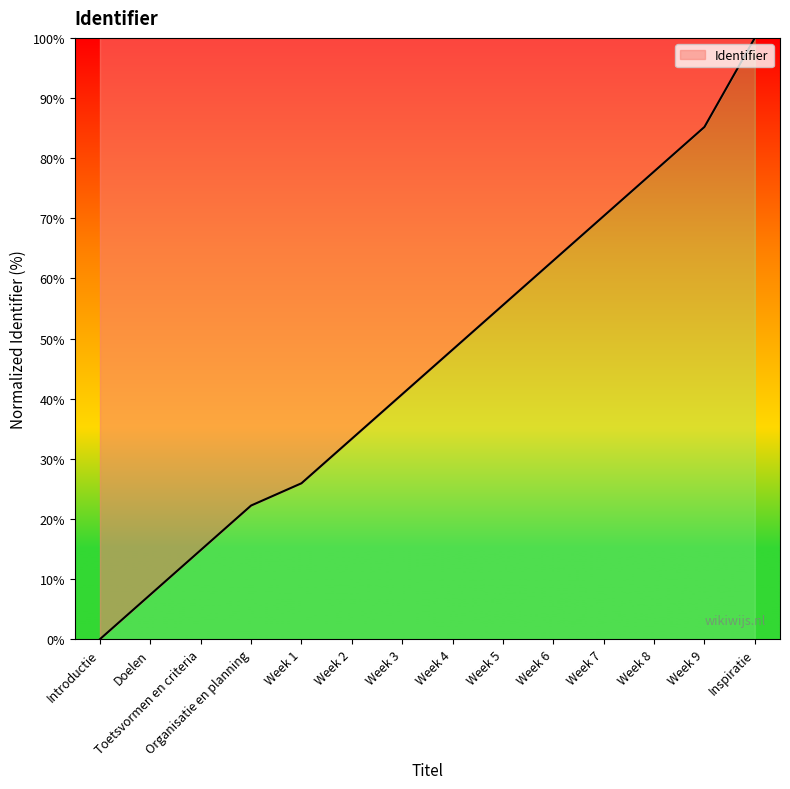

Reading left to right, transcribe all the data shown in this chart.

Introductie=0.0	Doelen=7.4	Toetsvormen en criteria=14.8	Organisatie en planning=22.2	Week 1=25.9	Week 2=33.3	Week 3=40.7	Week 4=48.1	Week 5=55.6	Week 6=63.0	Week 7=70.4	Week 8=77.8	Week 9=85.2	Inspiratie=100.0